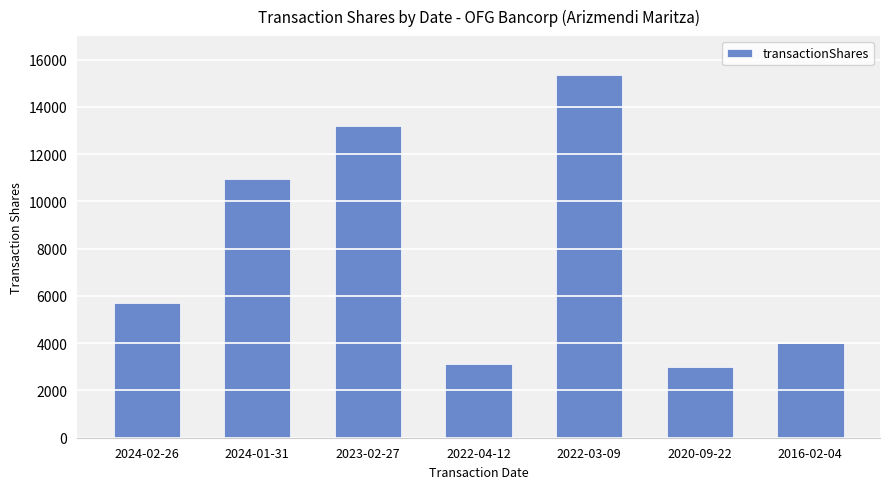

What is the minimum value shown in the chart?

3000